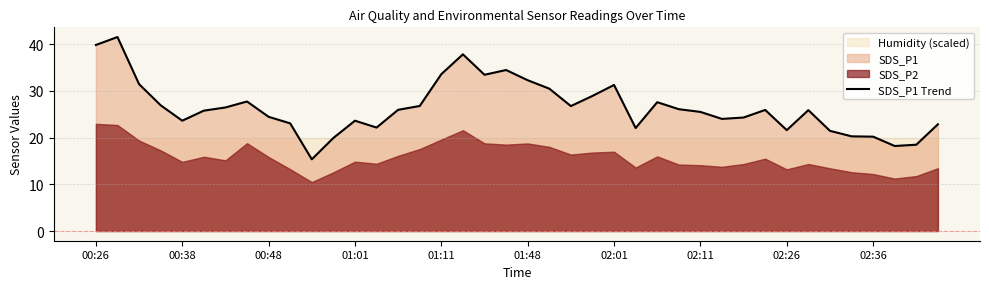

How many values are below 25?

17